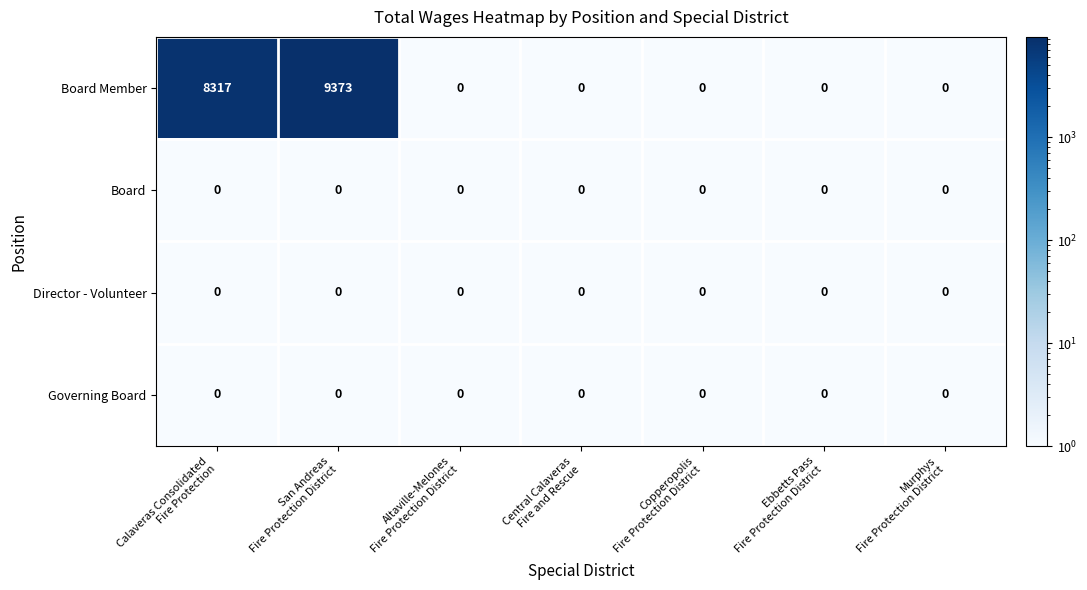

What is the greatest value displayed?

9373